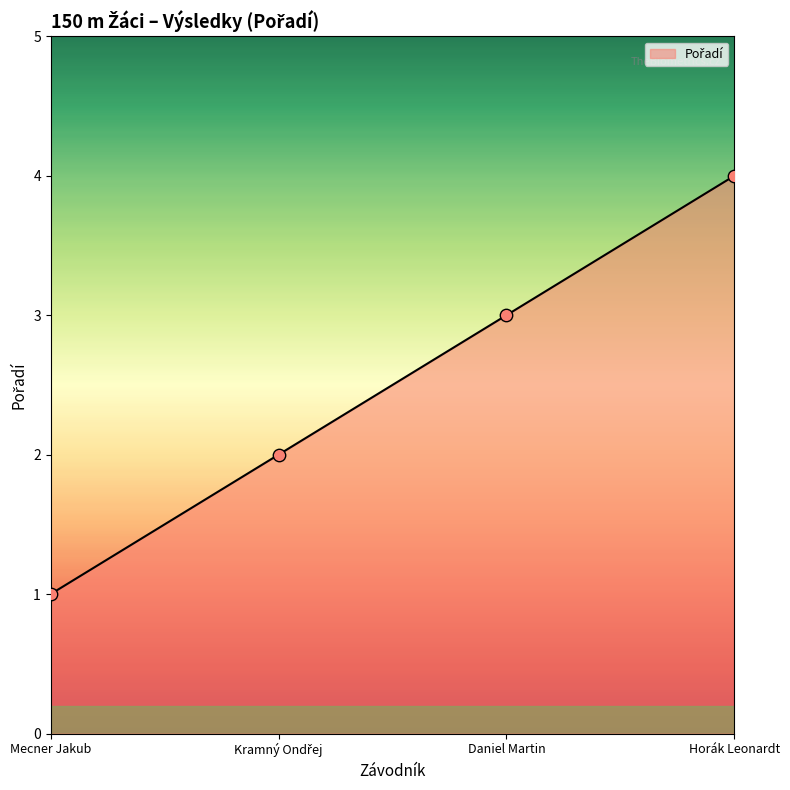

Between Kramný Ondřej and Daniel Martin, which is larger?

Daniel Martin